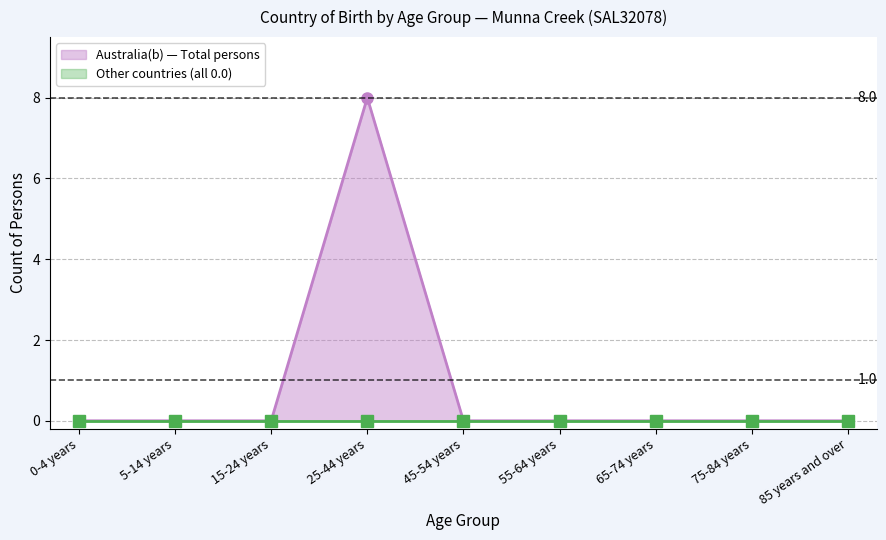

How many lines are shown in the chart?

2